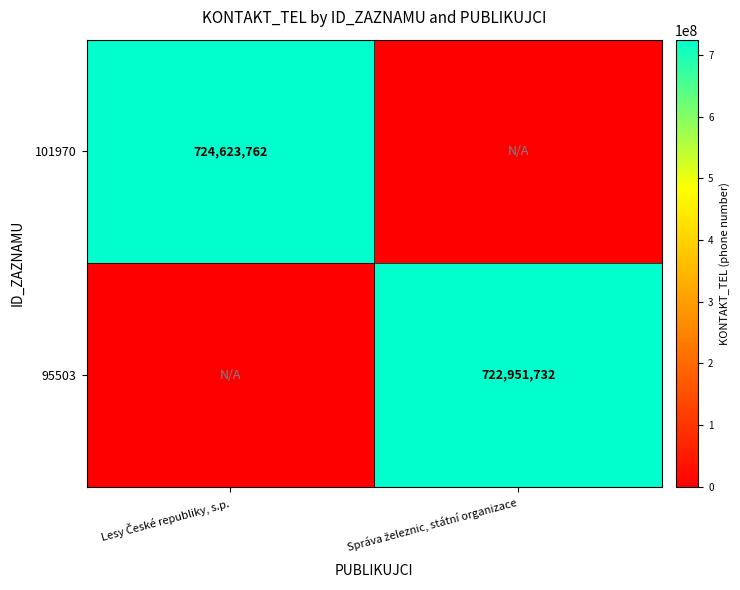

List the labels in order of 95503 value, smallest first.

Lesy České republiky, s.p., Správa železnic, státní organizace